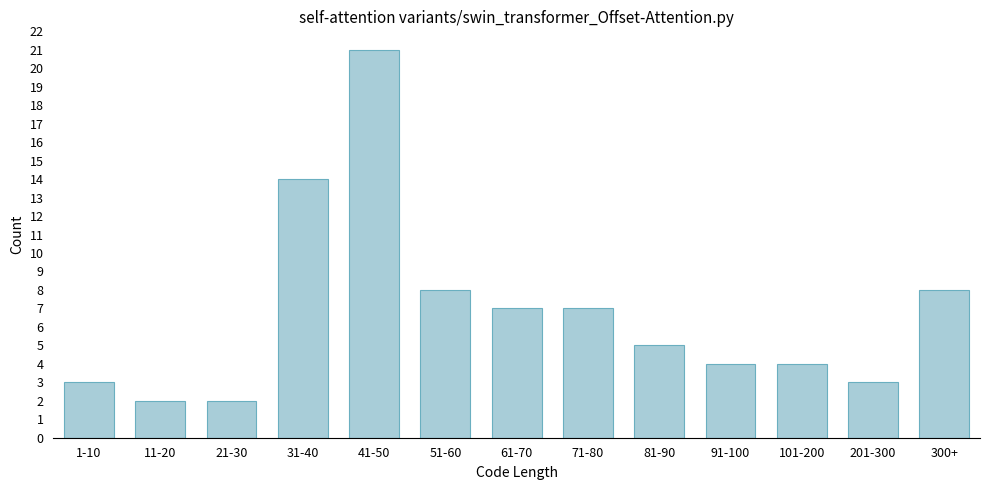

Reading left to right, list all the values displayed in this chart.

1-10=3	11-20=2	21-30=2	31-40=14	41-50=21	51-60=8	61-70=7	71-80=7	81-90=5	91-100=4	101-200=4	201-300=3	300+=8